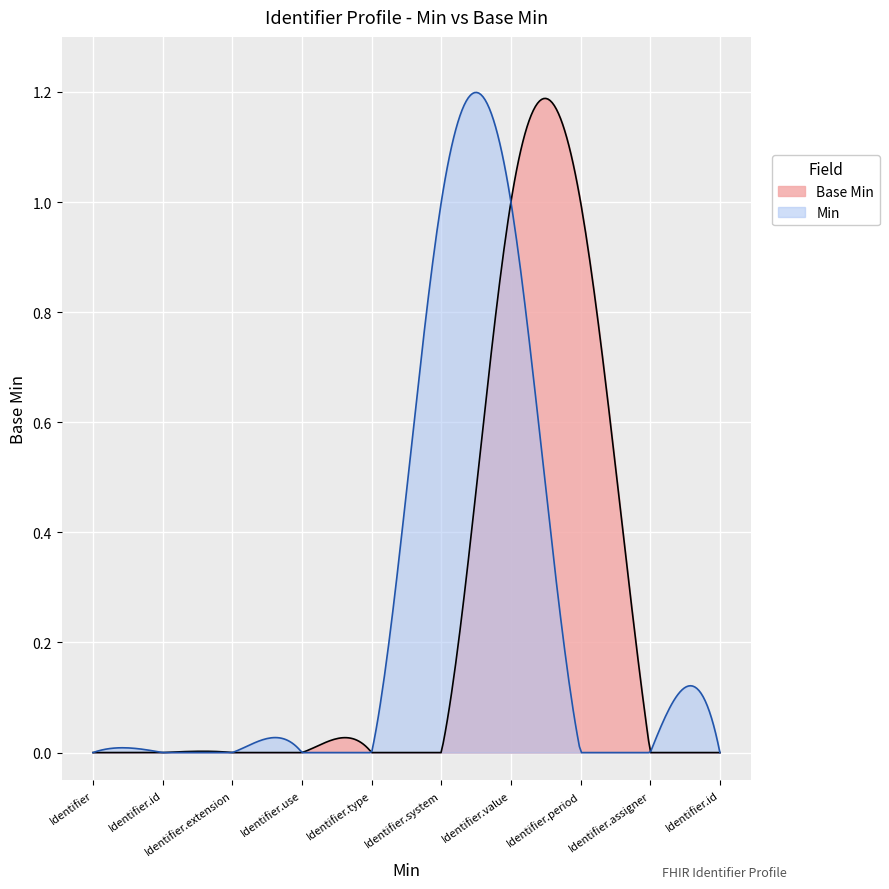

List the labels in order of value, smallest first.

Identifier, Identifier.id, Identifier.extension, Identifier.use, Identifier.type, Identifier.system, Identifier.assigner, Identifier.id, Identifier.value, Identifier.period